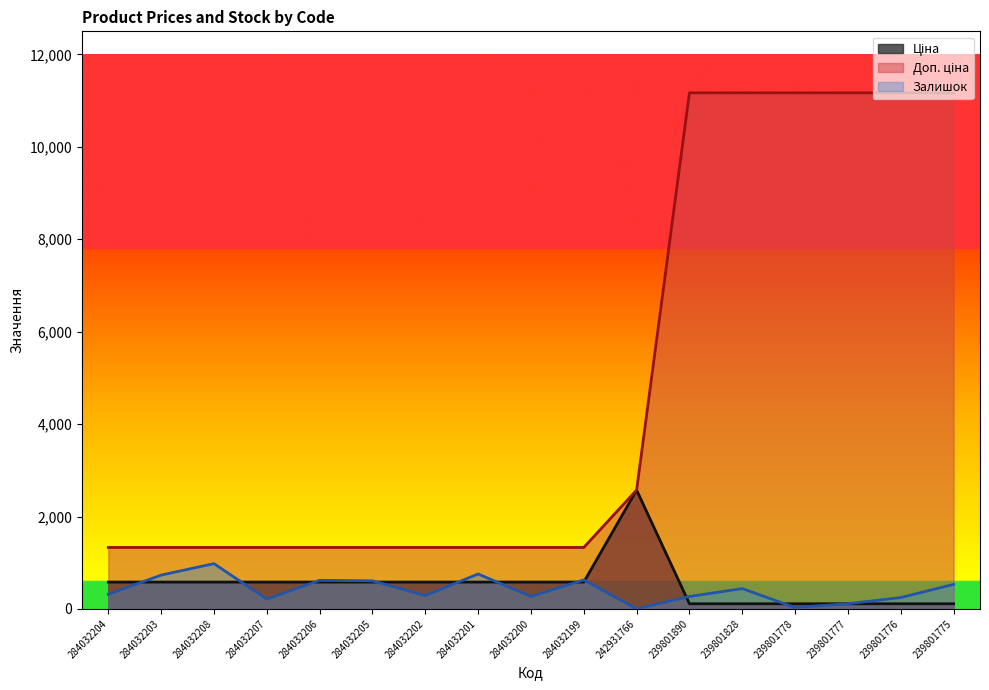

At how many categories does at least one series exceed 4065?

6